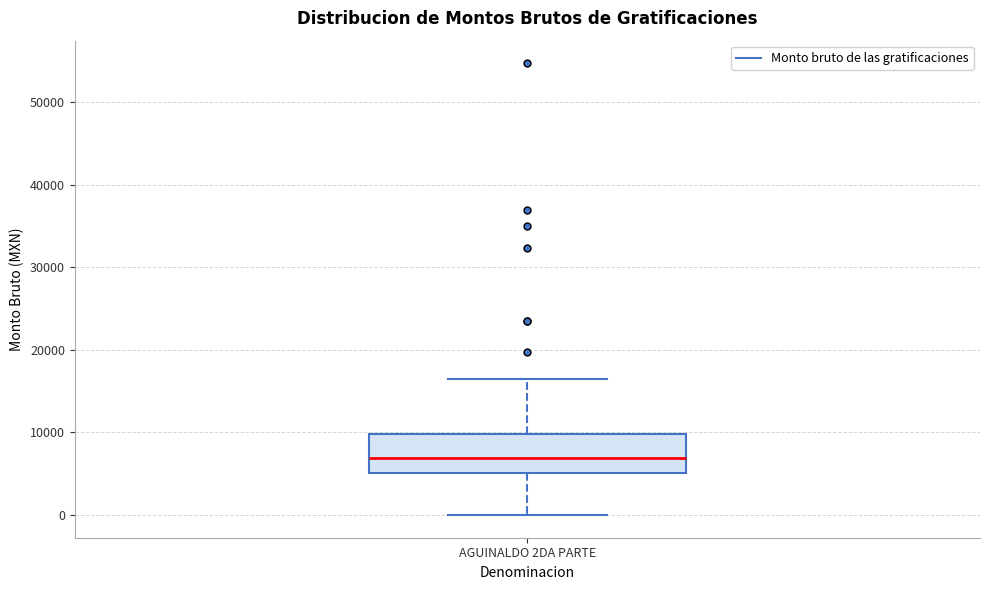

Transcribe this box plot: give where the median line is, the range the box spans, and where the two whiskers end, as read against the y-axis. The values are not printed on the chart, so give them approximately, as read against the axis.

median 7000, box 5000 to 10000, whiskers 0 to 16000